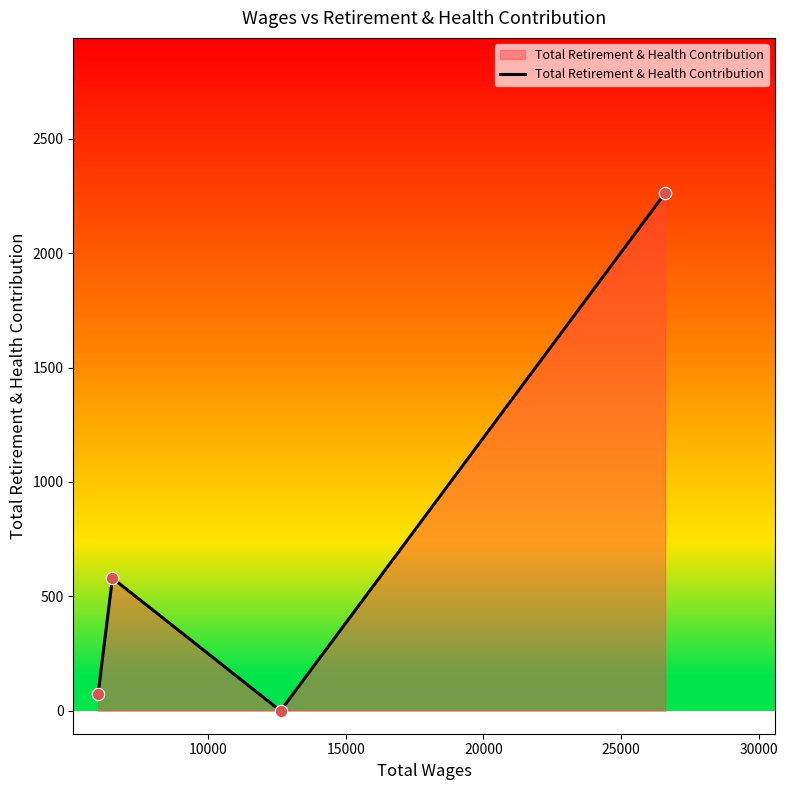

What is the difference between the maximum and minimum values?

2262